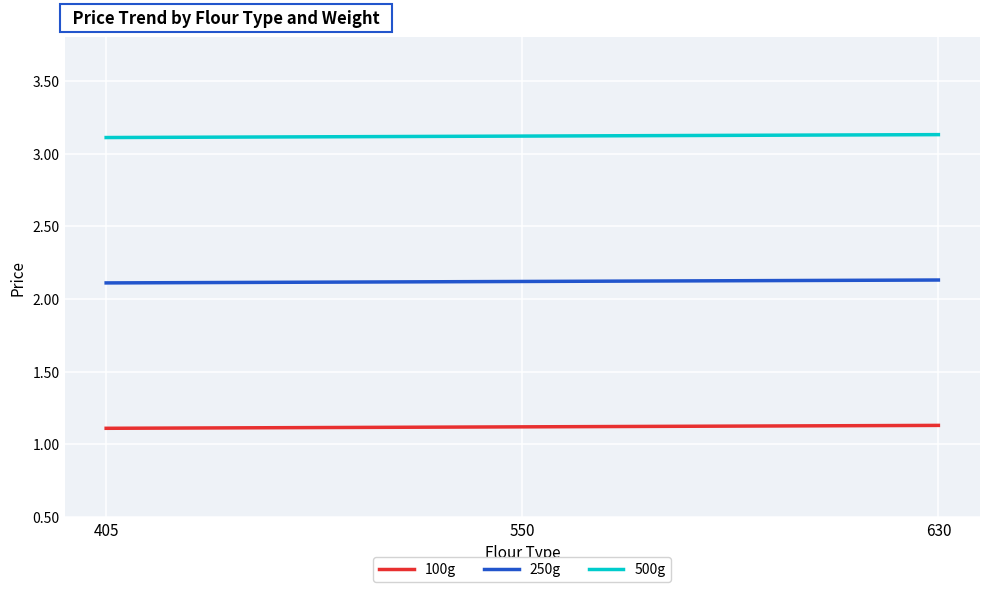

Which series has the largest total across all categories?

500g